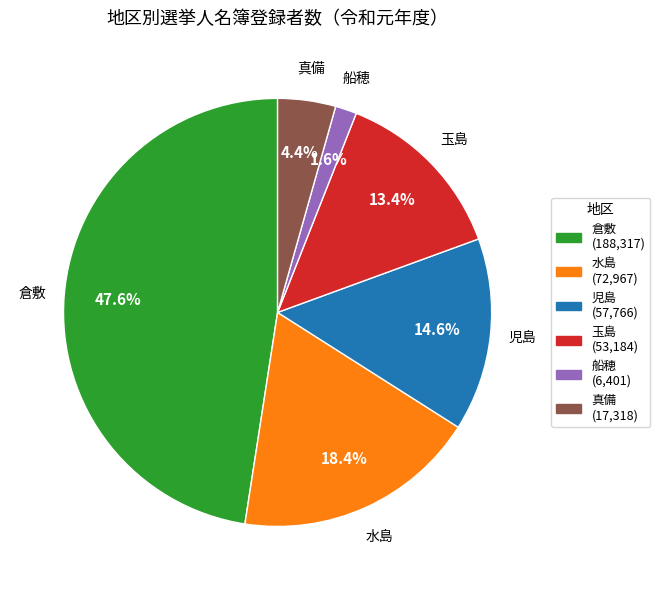

Between 船穂 and 倉敷, which is larger?

倉敷